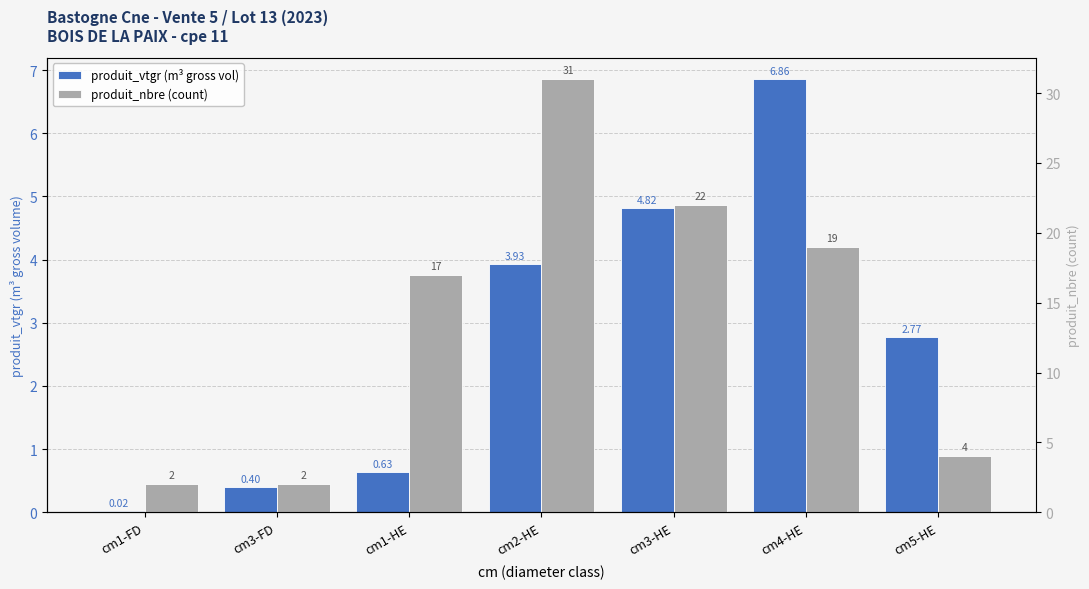

Is it true that produit_nbre (count) equals 19.0 at cm4-HE?

True